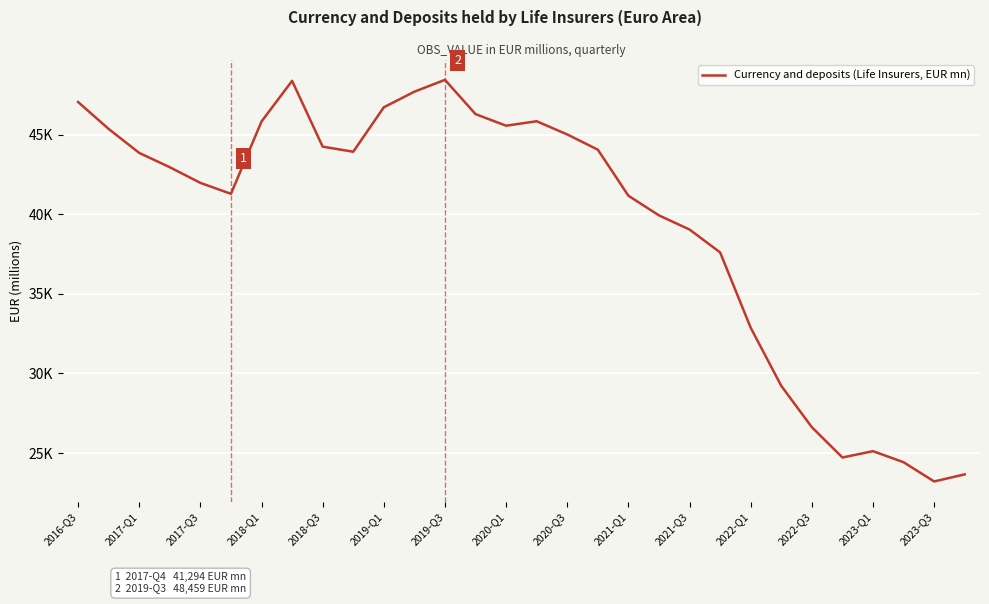

Does the chart display data point markers on the line(s)?

No